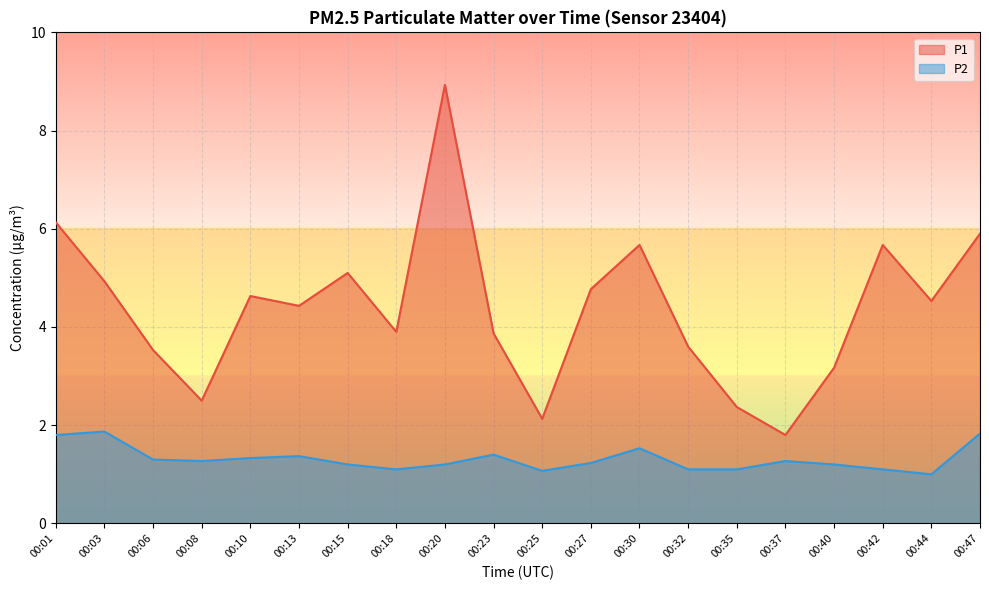

At which category does P2 reach its first local valley?

00:08